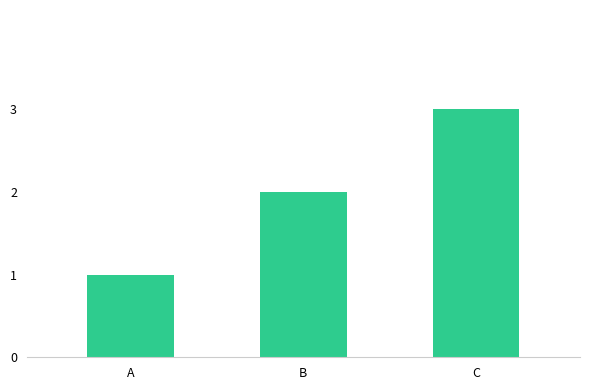

Is it true that the value at C is 3?

True